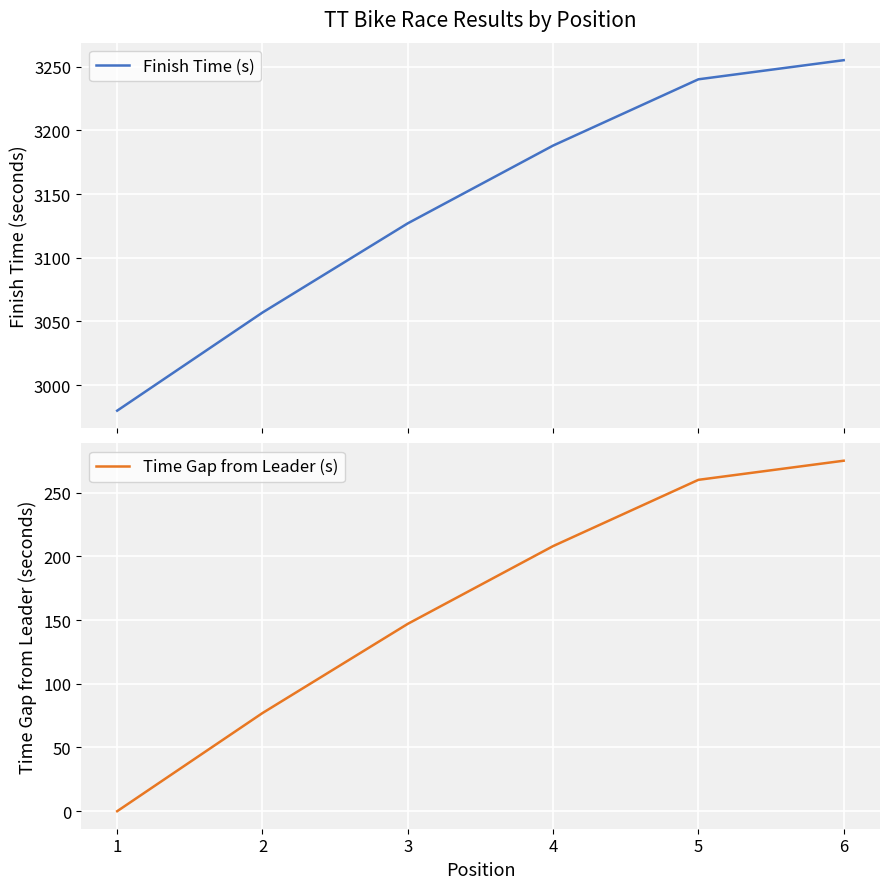

Reading left to right, transcribe all the data shown in this chart.

Finish Time (s): 2980	3057	3127	3188	3240	3255
Time Gap from Leader (s): 0	77	147	208	260	275